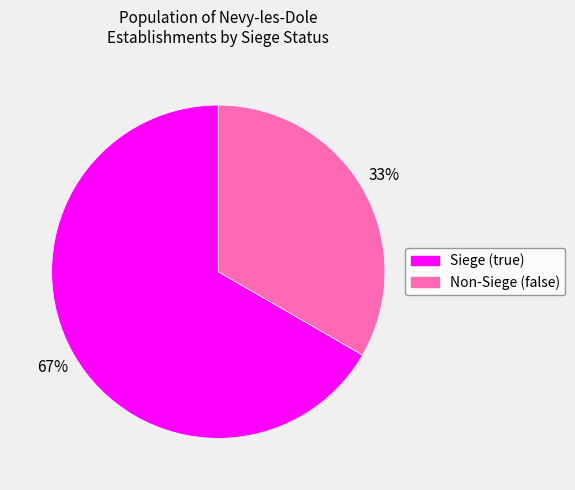

To the nearest percent, what is the average slice percentage?

50%